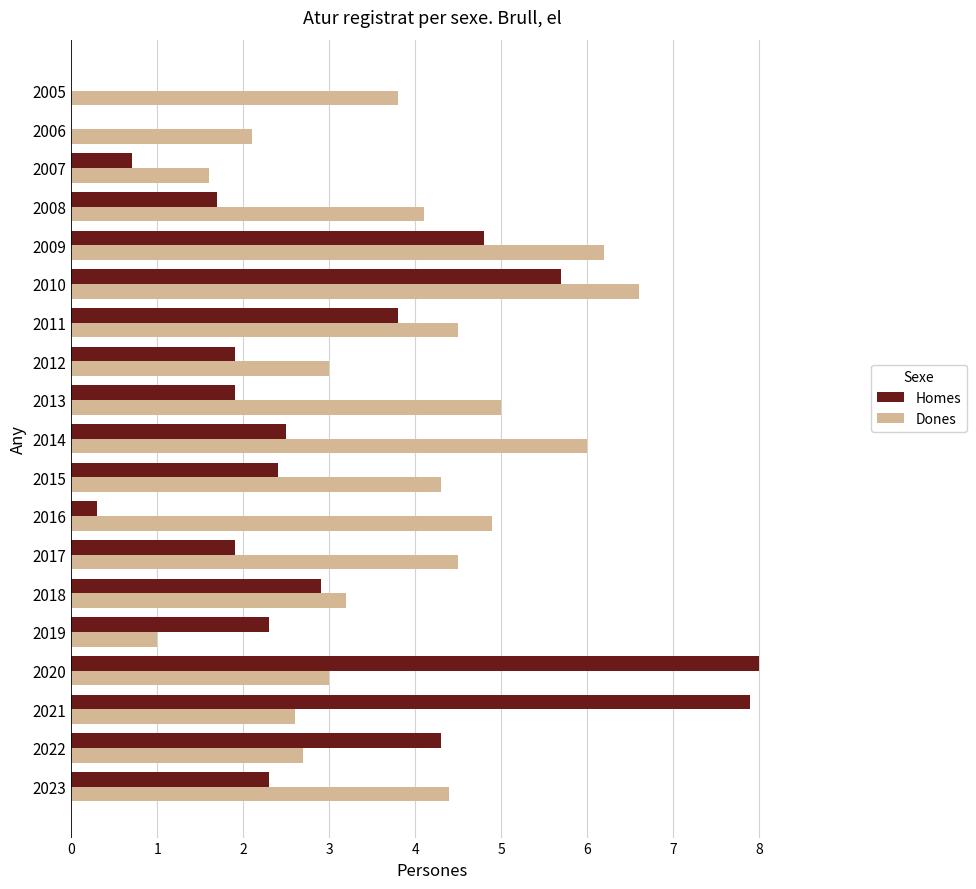

At which label does Homes reach its peak?

2020